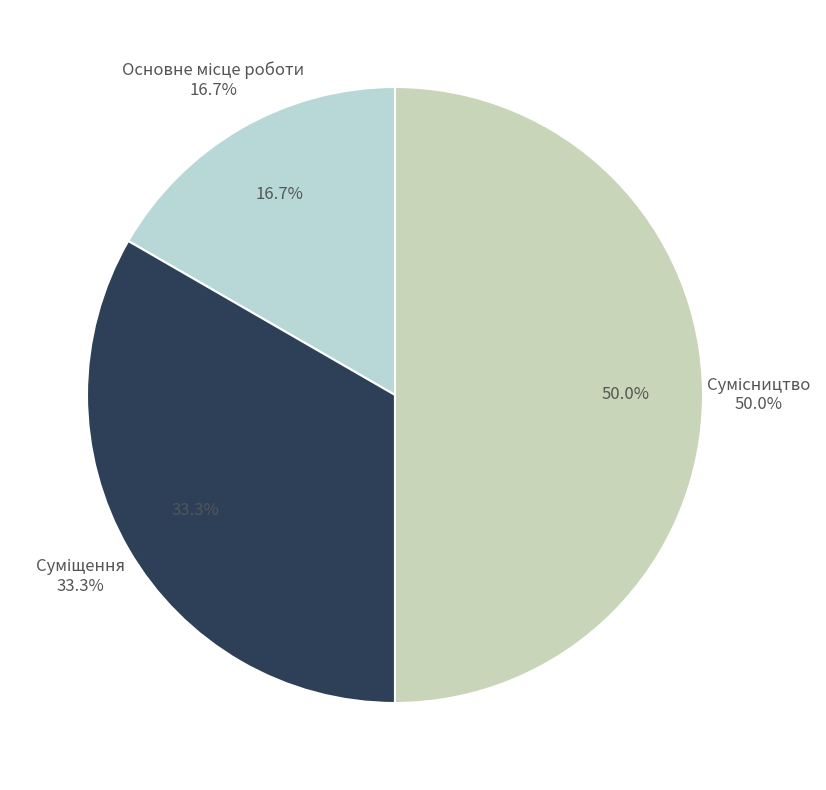

To the nearest percent, what is the average slice percentage?

33%